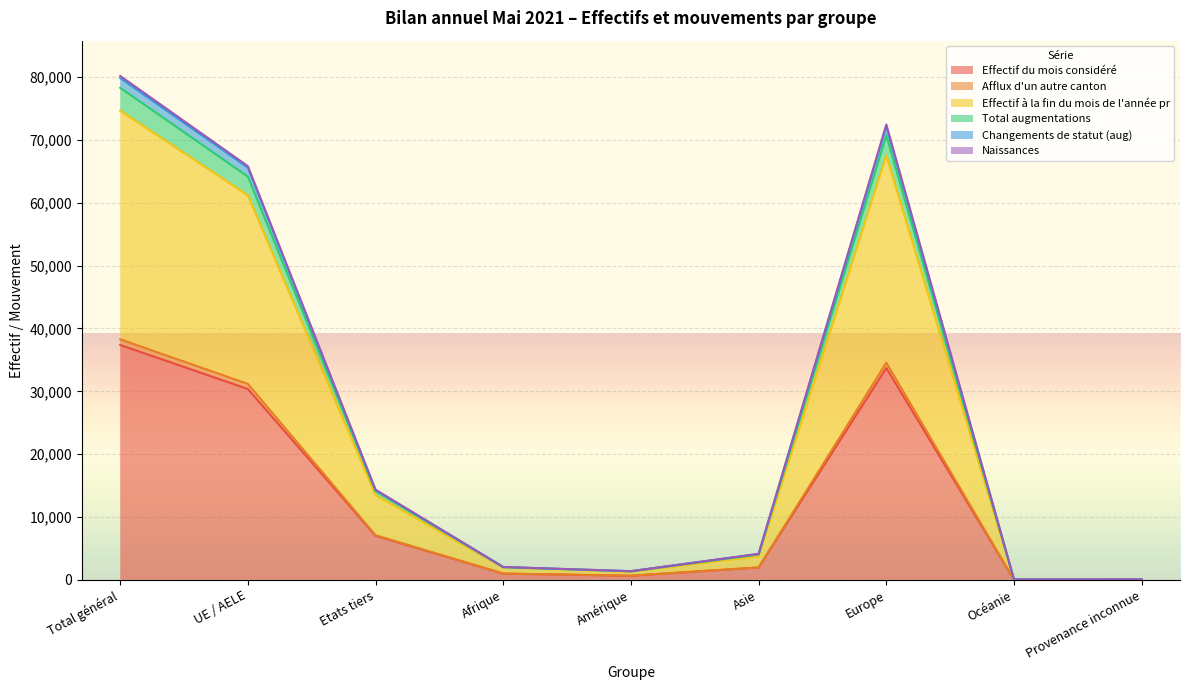

What is the label of the 2nd point from the left?

UE / AELE